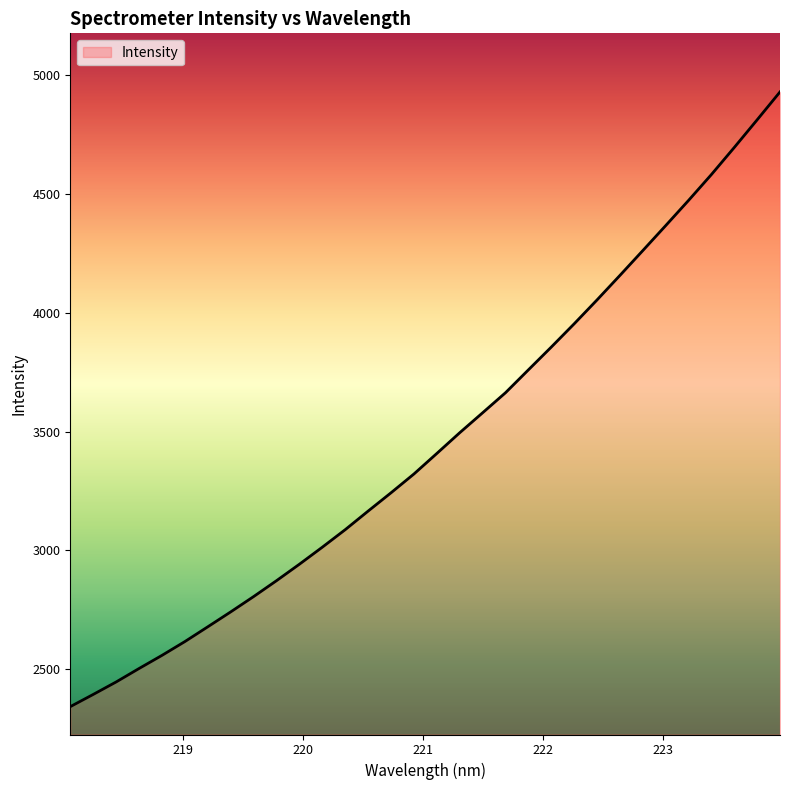

What is the minimum value shown in the chart?

2342.8